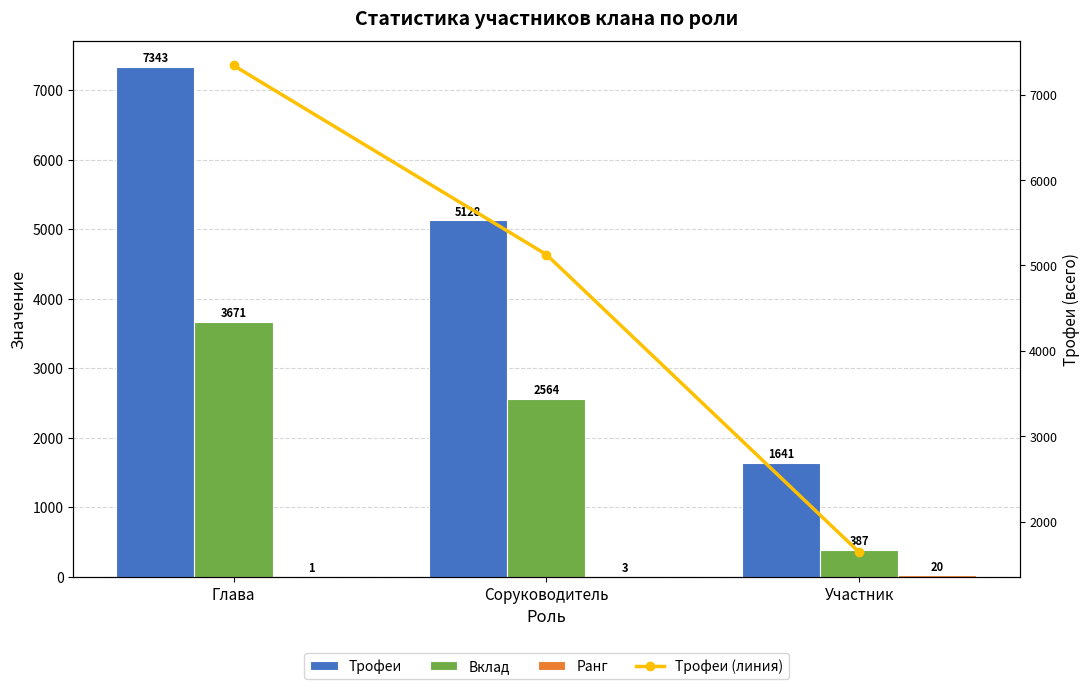

Reading left to right, extract all data points from this chart.

Трофеи: Глава=7343	Соруководитель=5128	Участник=1641
Вклад: Глава=3671	Соруководитель=2564	Участник=387
Ранг: Глава=1	Соруководитель=3	Участник=20
Трофеи (линия): Глава=7343	Соруководитель=5128	Участник=1641